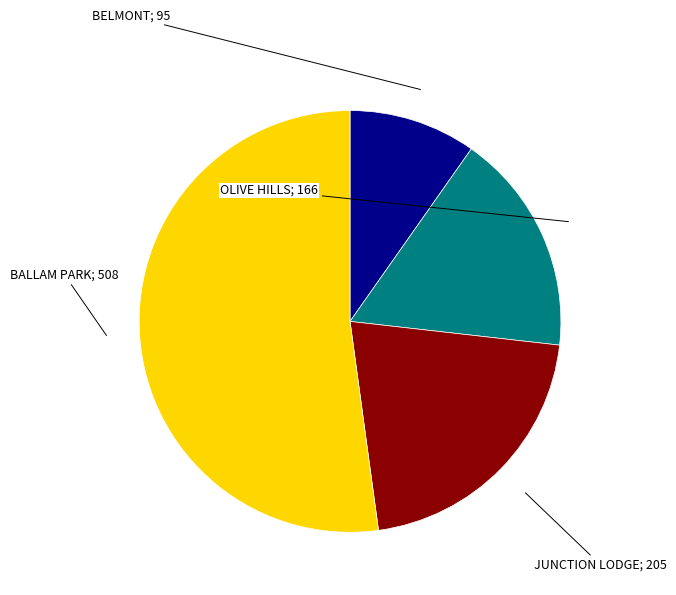

Count the number of slices in the pie.

4